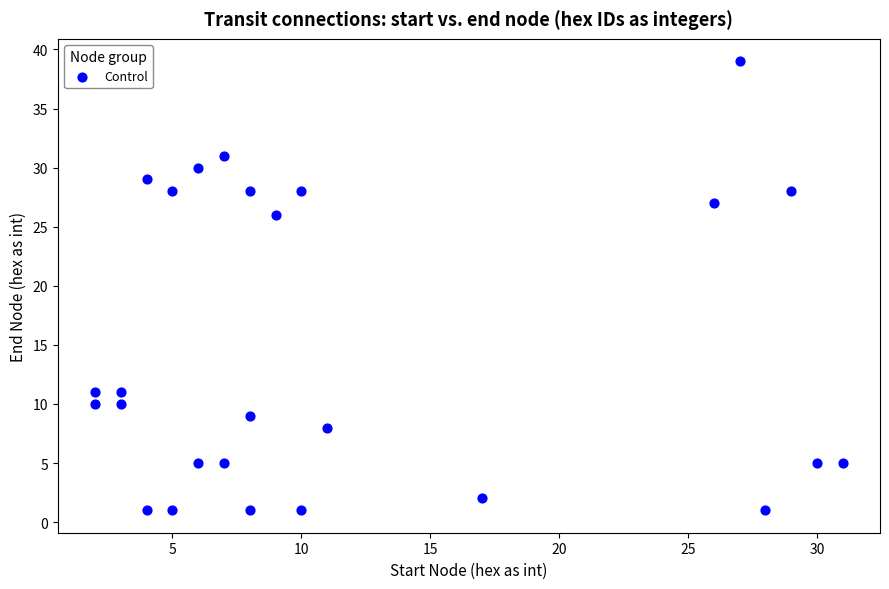

What Y value in the scatter plot is closest to 20?

26